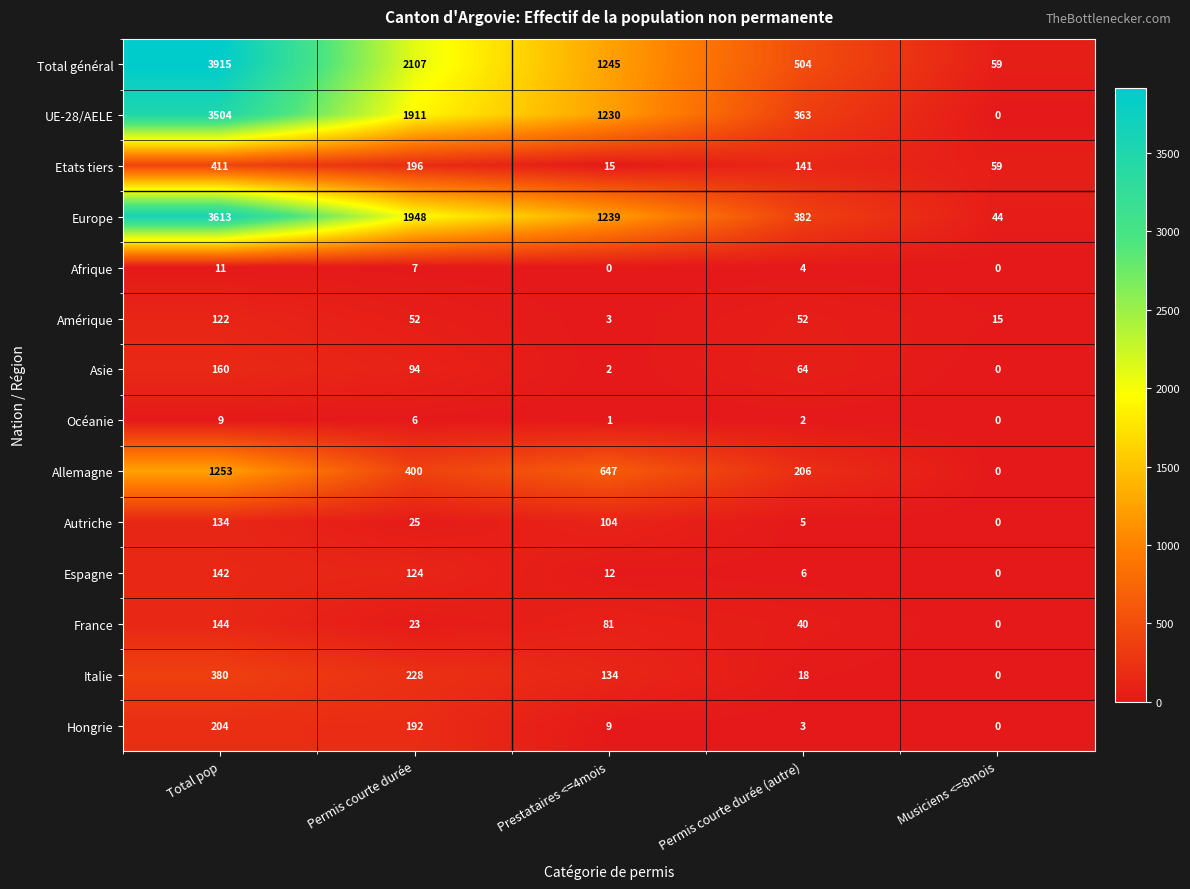

Which series changed the most between Prestataires <=4mois and Permis courte durée (autre)?

UE-28/AELE